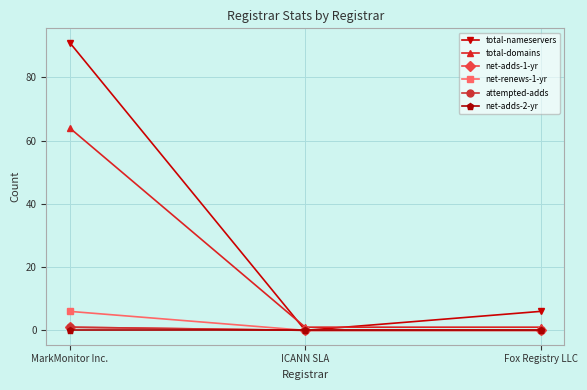

How many lines are shown in the chart?

6